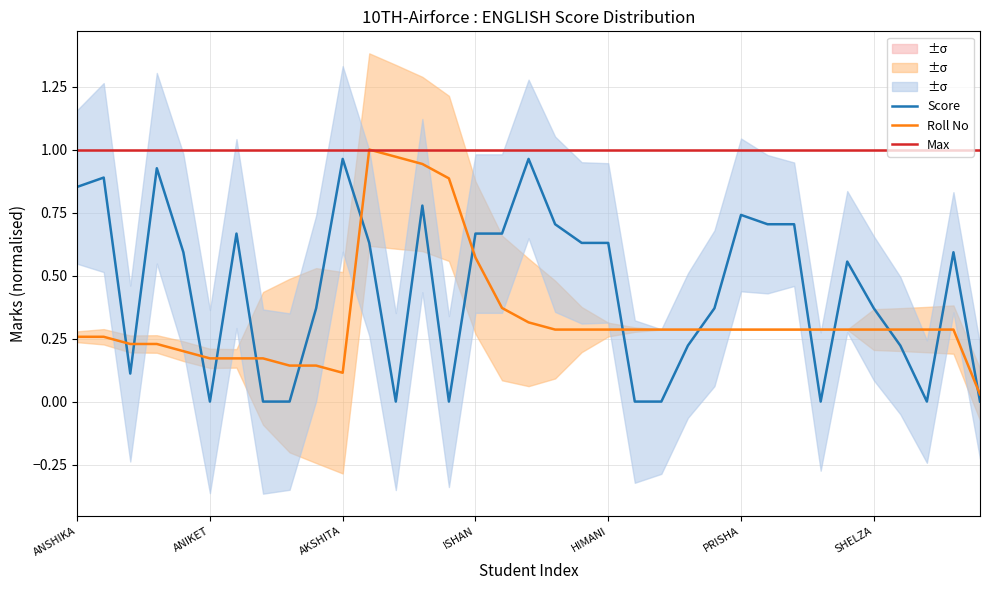

Does the chart have visible grid lines?

Yes